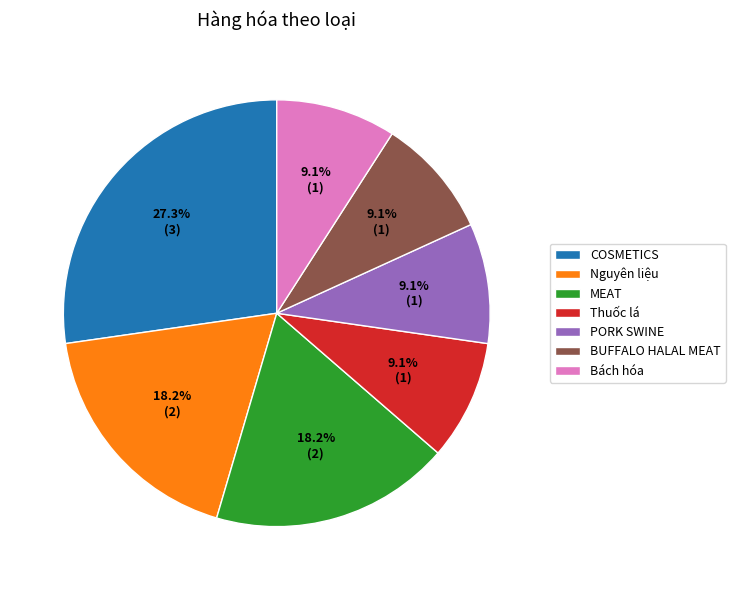

What is the largest slice in the pie chart?

COSMETICS